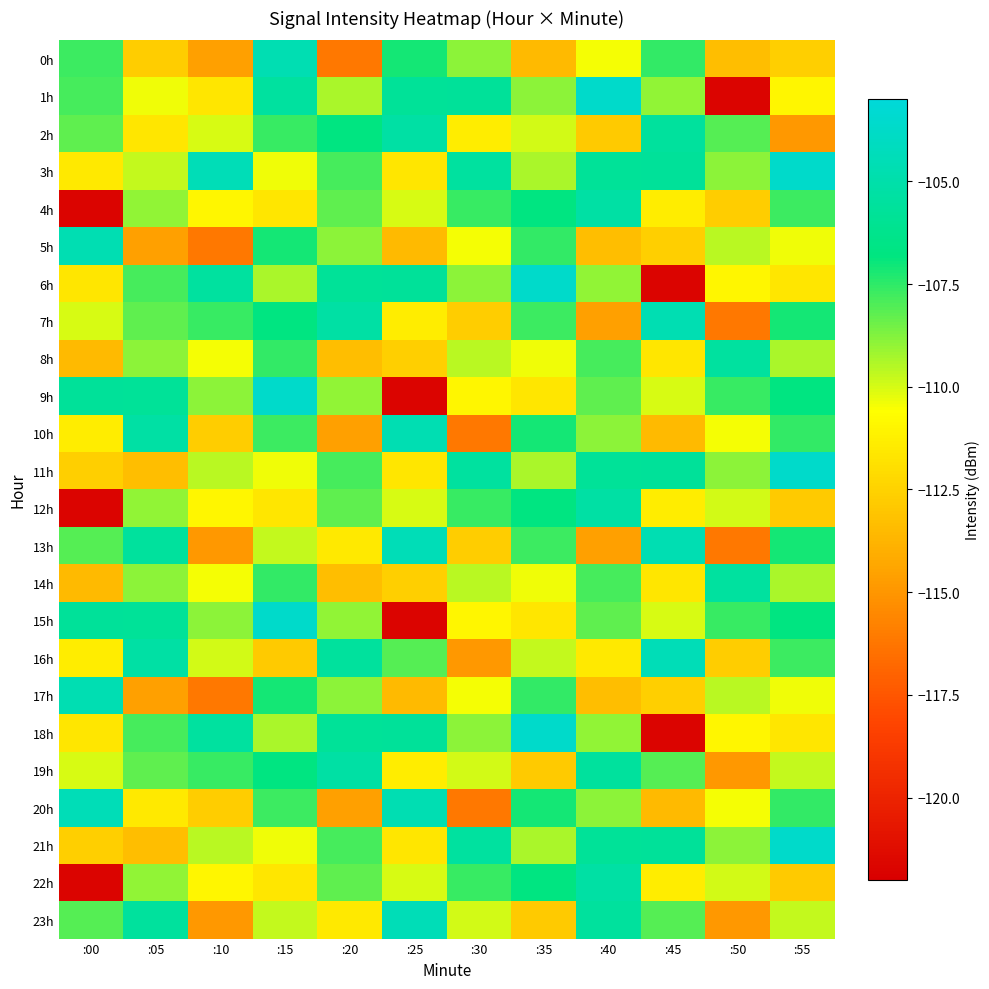

Count the number of data series in this chart.

24